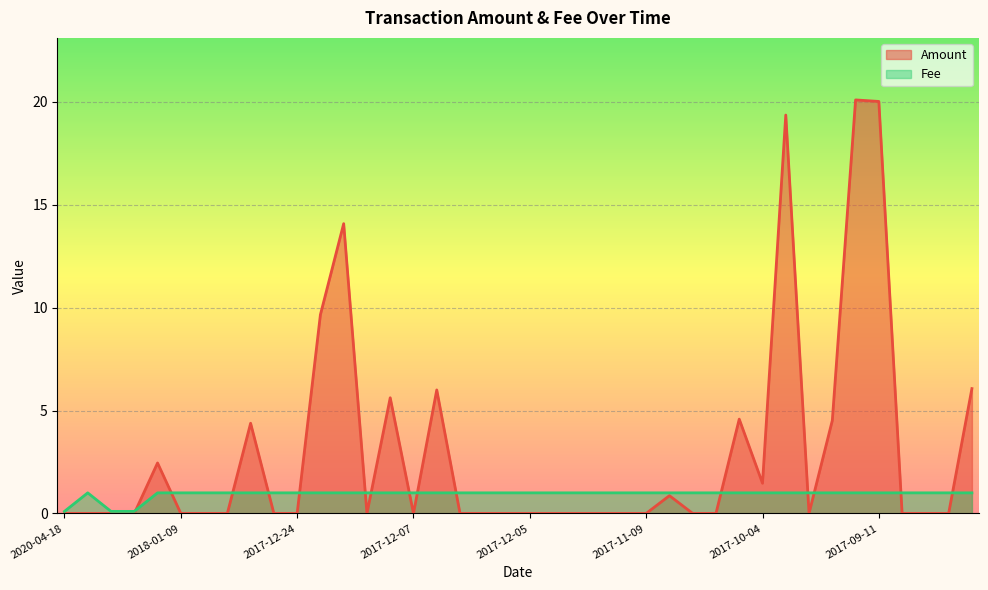

What is the average value of the Amount series?

3.0